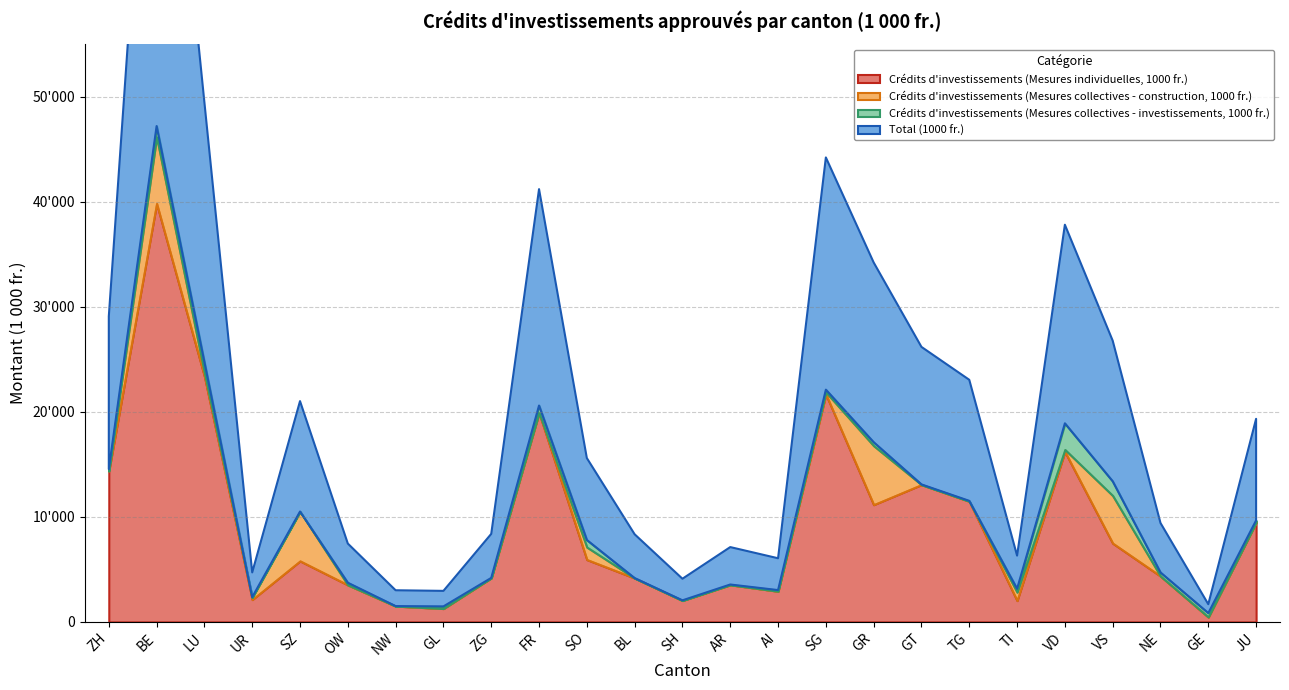

The Crédits d'investissements (Mesures collectives - construction, 1000 fr.) series shows 4109 at TG. True or false?

False